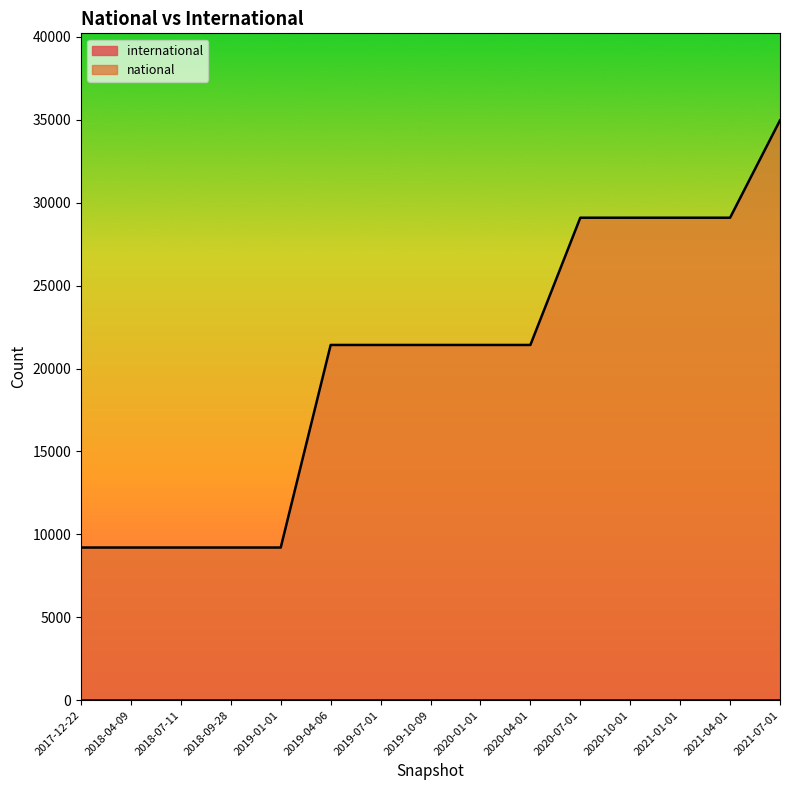

What is the label of the 4th point from the right?

2020-10-01